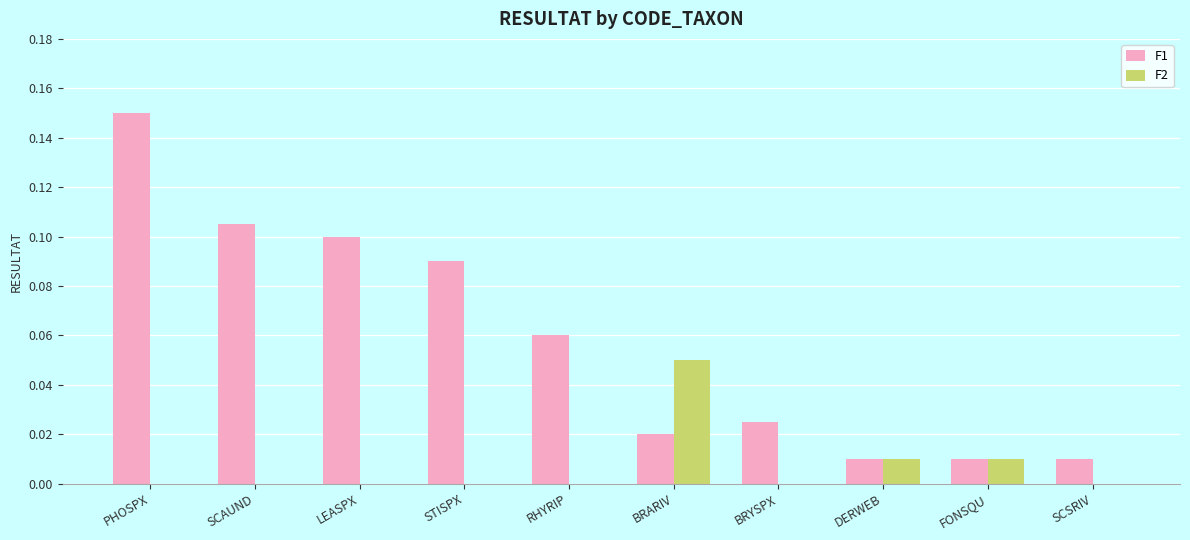

The value of F1 at LEASPX is 0.1. True or false?

True